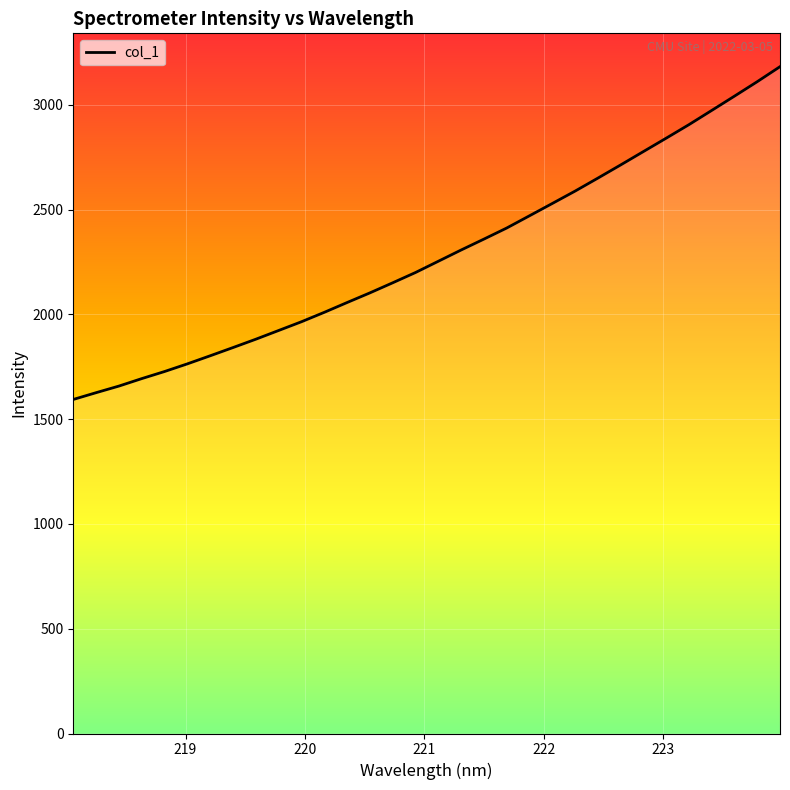

What is the difference between the maximum and minimum values?

1588.2